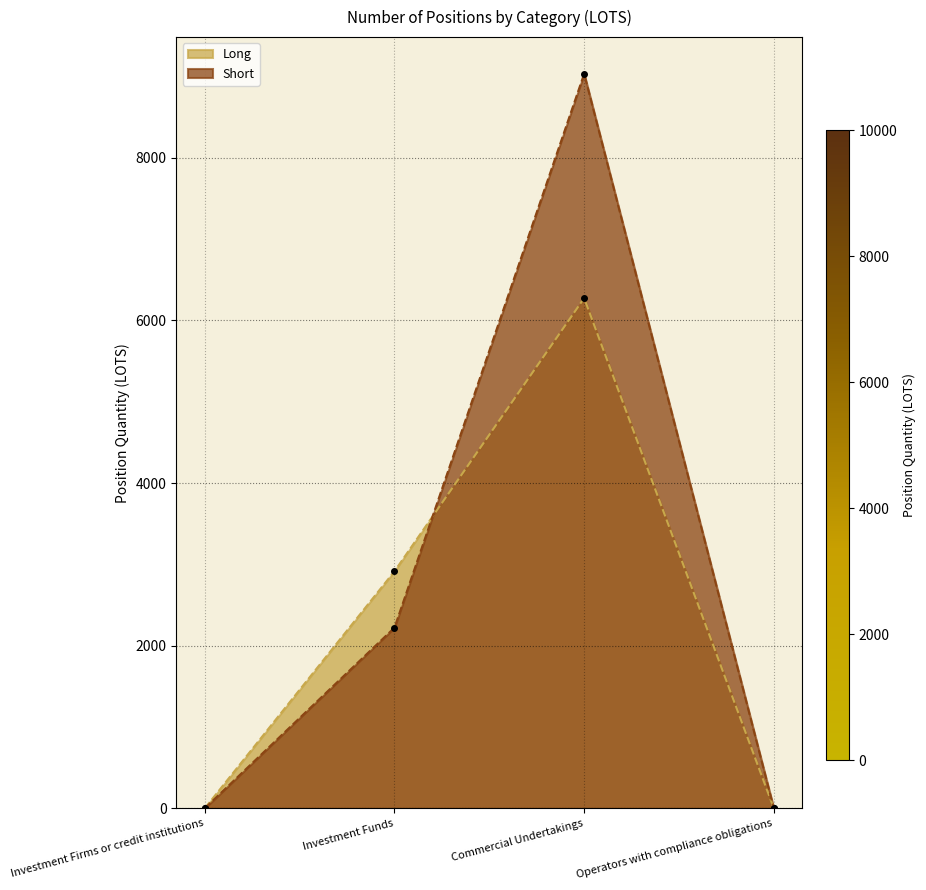

How many categories are shown in the chart?

4